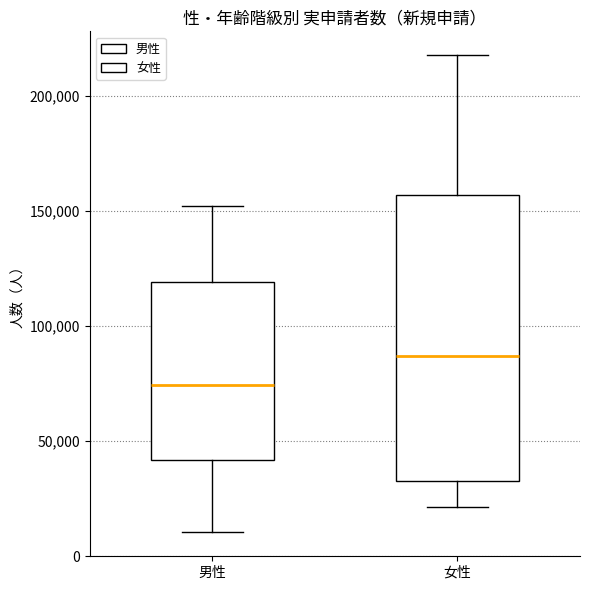

Which box's median line is the lowest?

男性